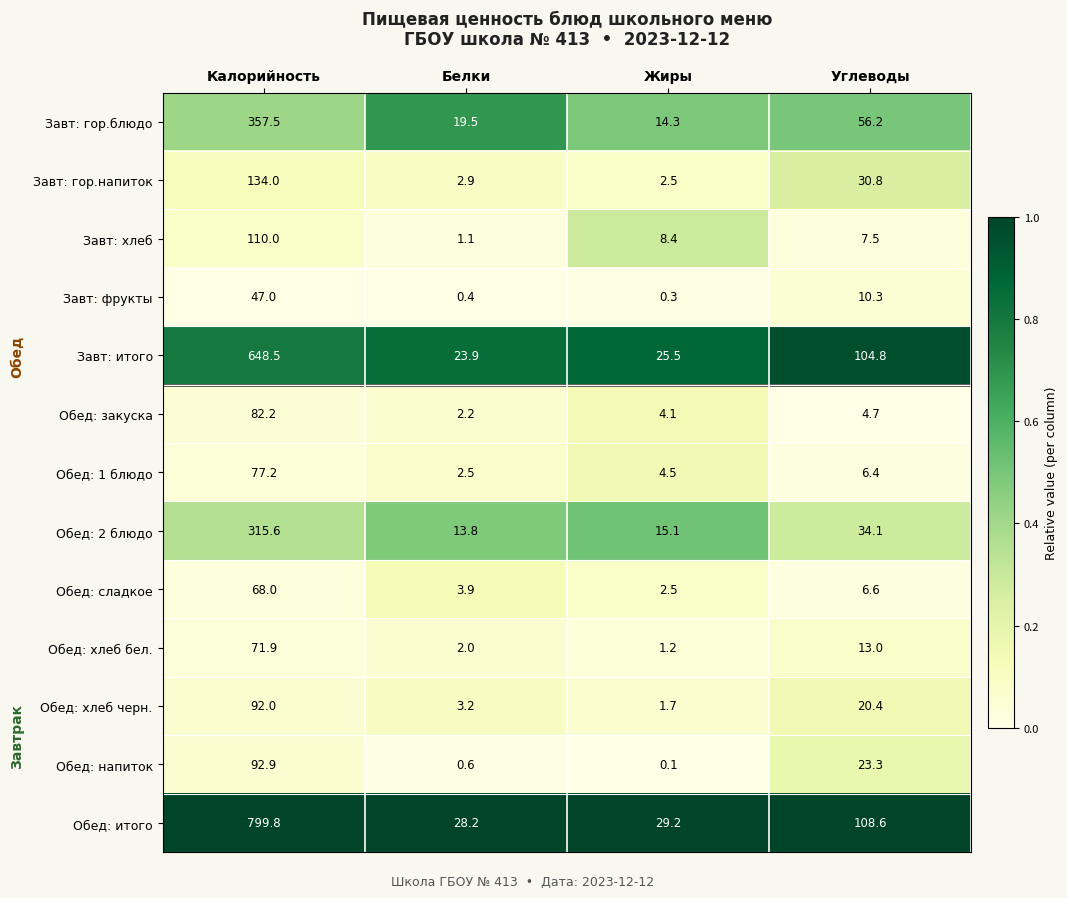

What is the maximum value for Обед: хлеб бел.?

71.9